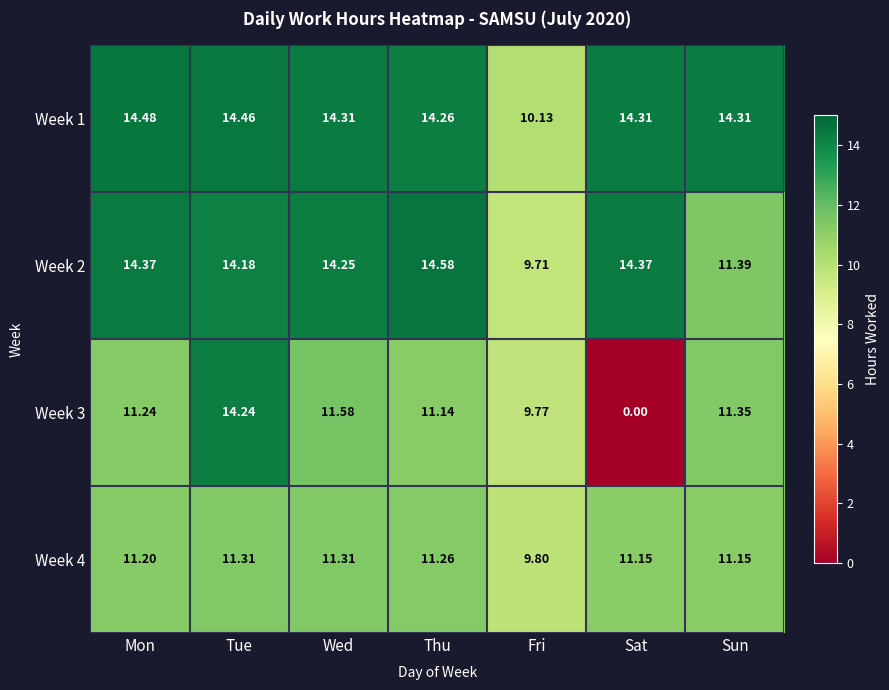

What is the total value across all series at Sun?

48.2